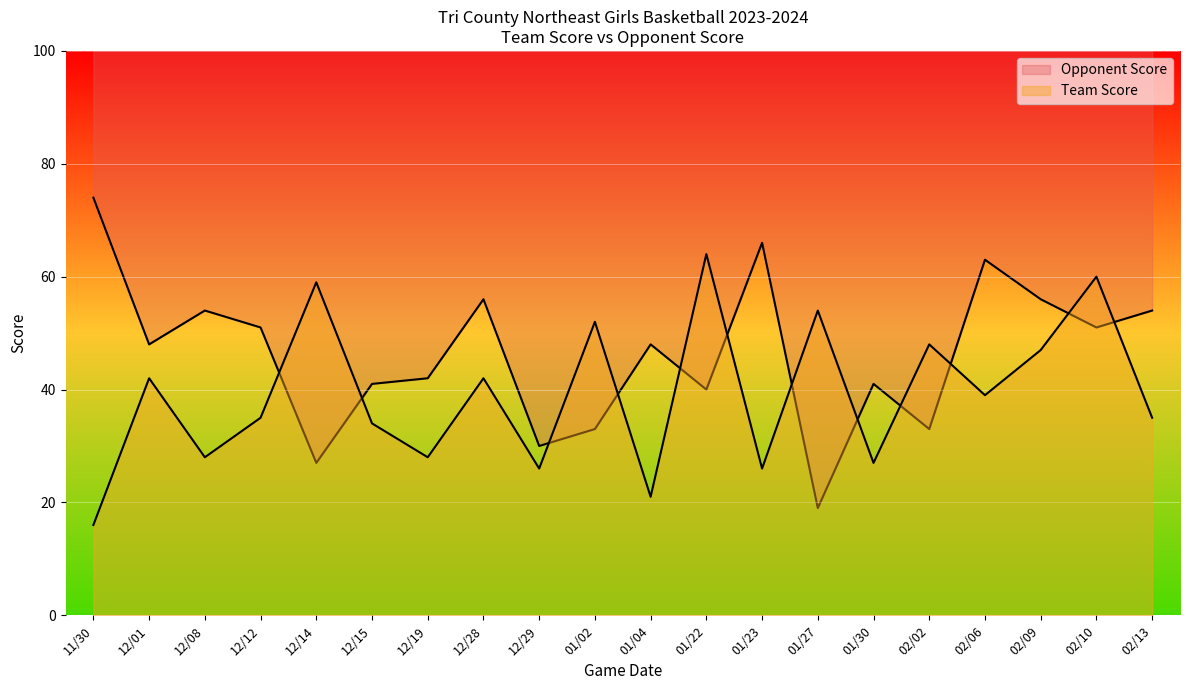

What is the label of the 15th point from the right?

12/15